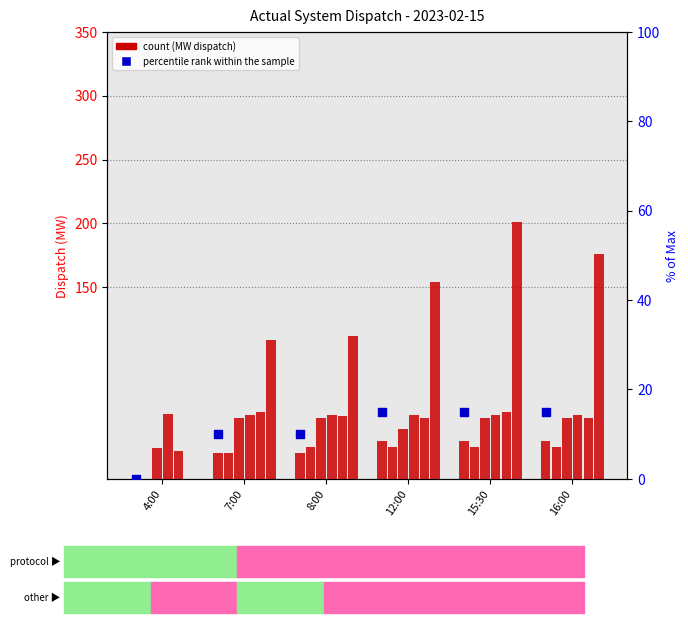

Is the value of WPS at 4:00 greater than the value of Nlax at 12:00?

No